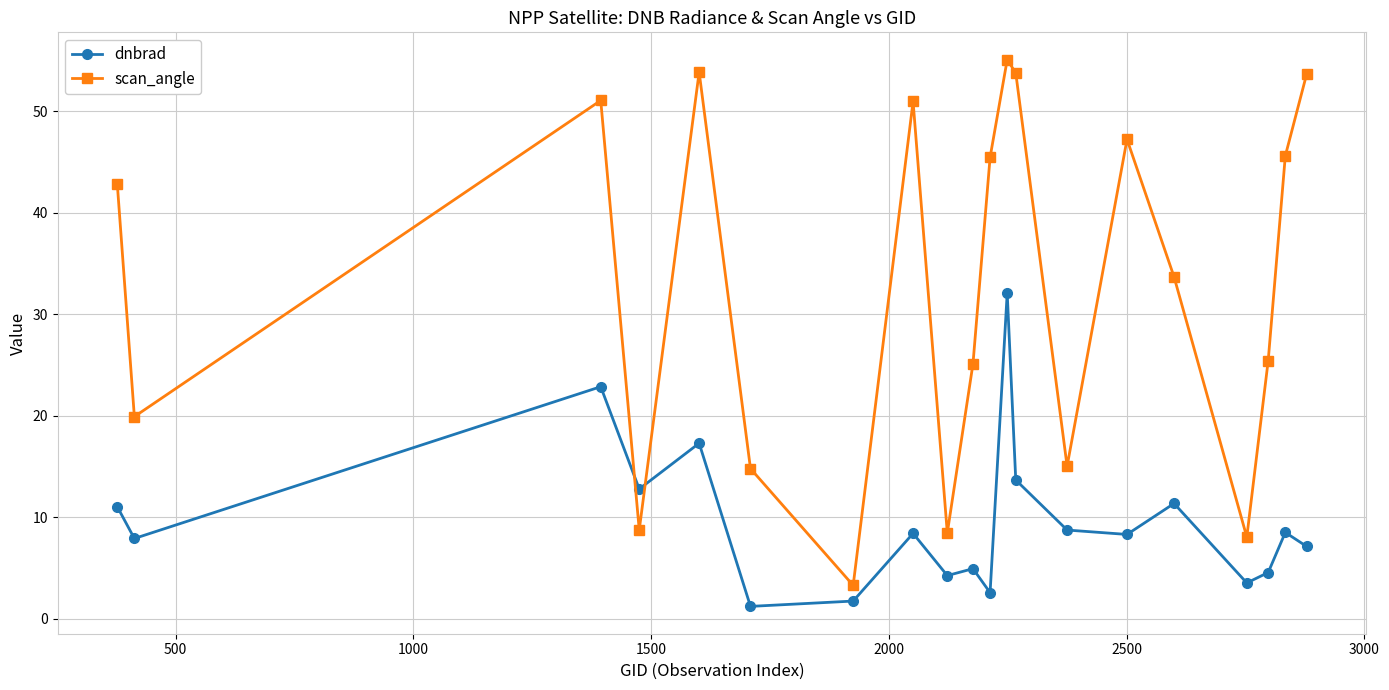

Which series has the widest spread of values?

scan_angle